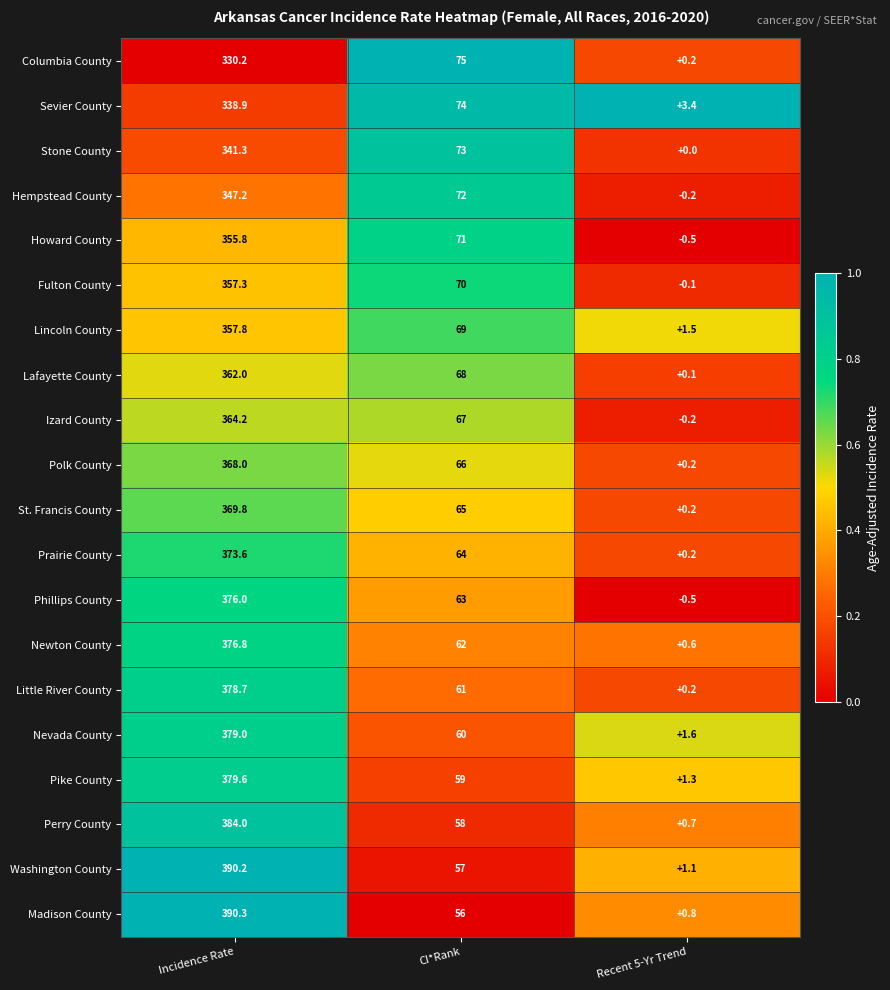

List the series in order of their peak value, lowest first.

Columbia County, Sevier County, Stone County, Hempstead County, Howard County, Fulton County, Lincoln County, Lafayette County, Izard County, Polk County, St. Francis County, Prairie County, Phillips County, Newton County, Little River County, Nevada County, Pike County, Perry County, Washington County, Madison County